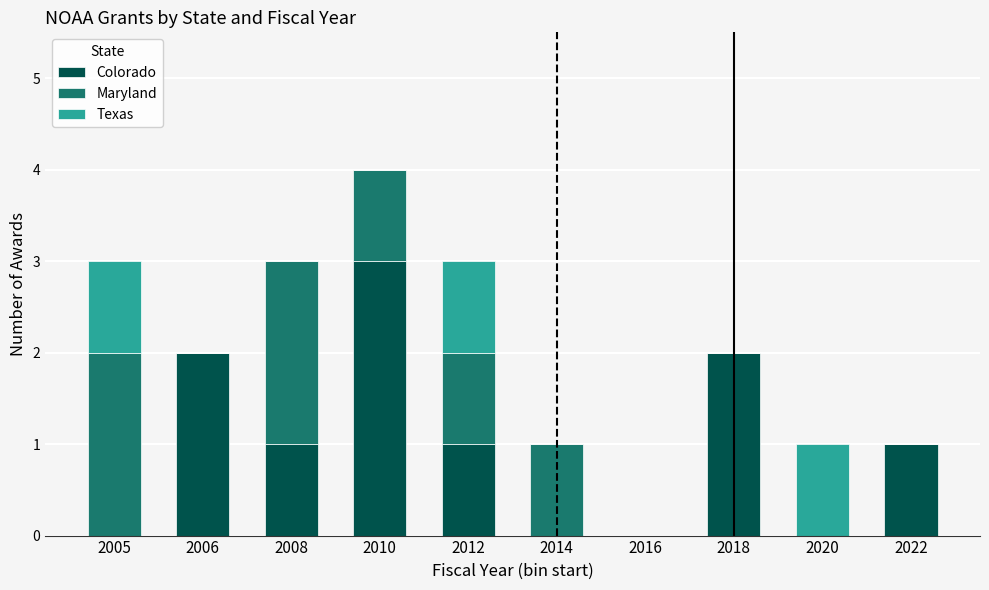

The Colorado series shows 1 at 2006. True or false?

False